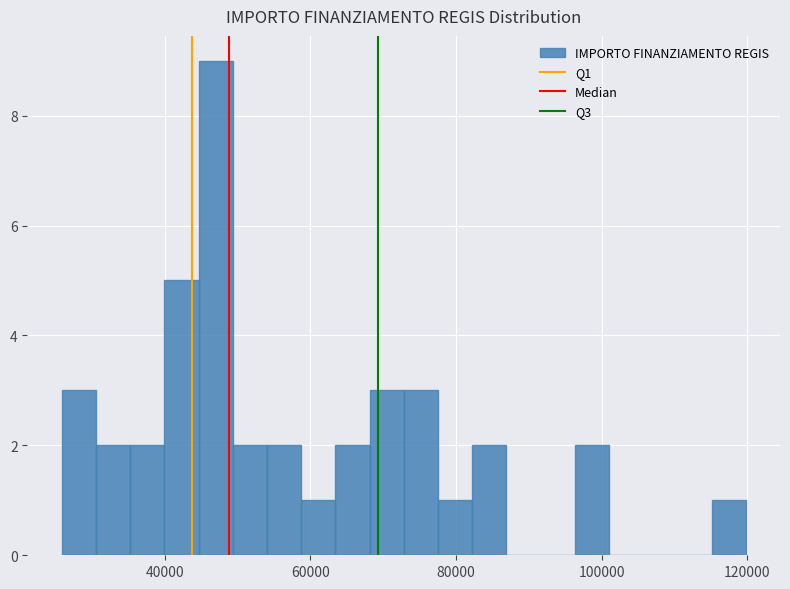

Read against the x-axis, roughly where is the centre of the tallest bar?

46000